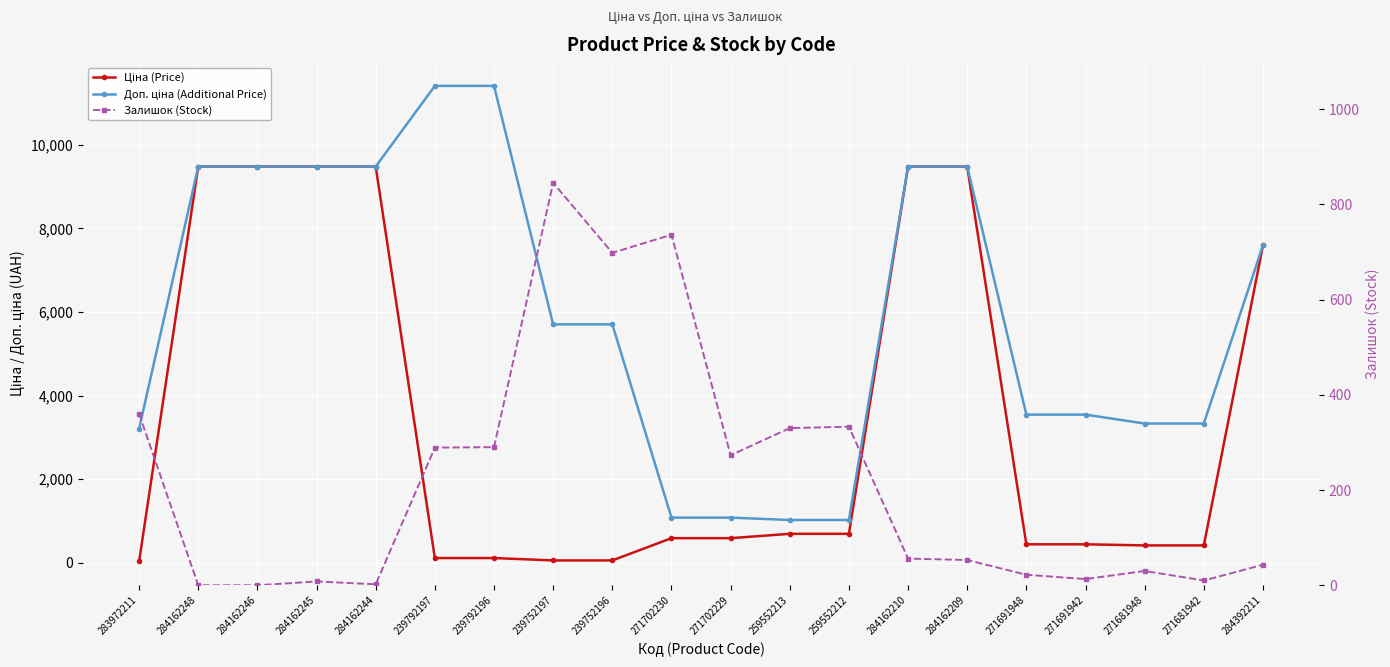

At 284162210, list the series in order from largest to smallest.

Ціна (Price), Доп. ціна (Additional Price), Залишок (Stock)